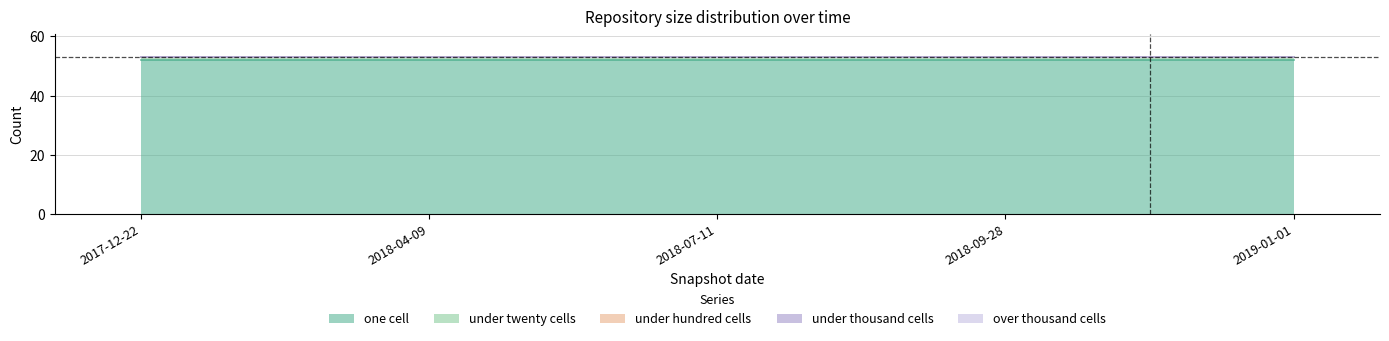

What is the average value of the one_cell series?

52